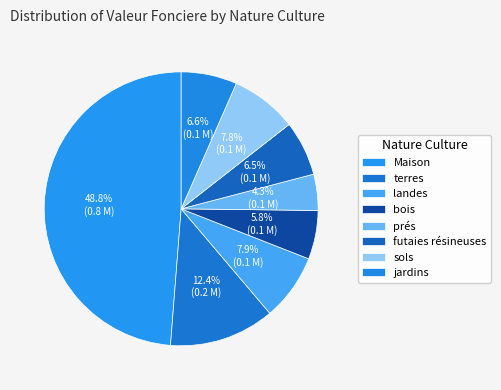

Which category has the smallest portion of the pie?

prés